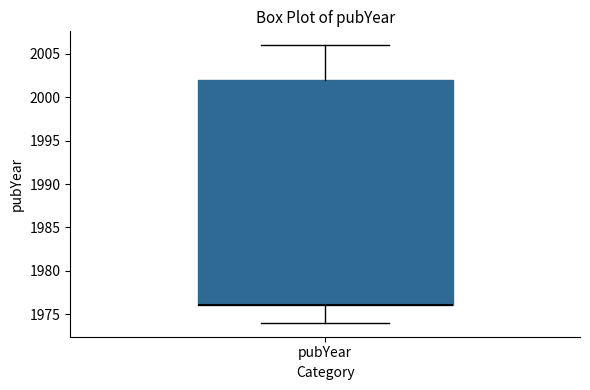

Read this box plot against the y-axis: the position of the median line, the range covered by the box, and the ends of both whiskers. The values are not printed on the chart, so give them approximately, as read against the axis.

median 1976 (drawn on the box's lower edge), box 1976 to 2002, whiskers 1974 to 2006